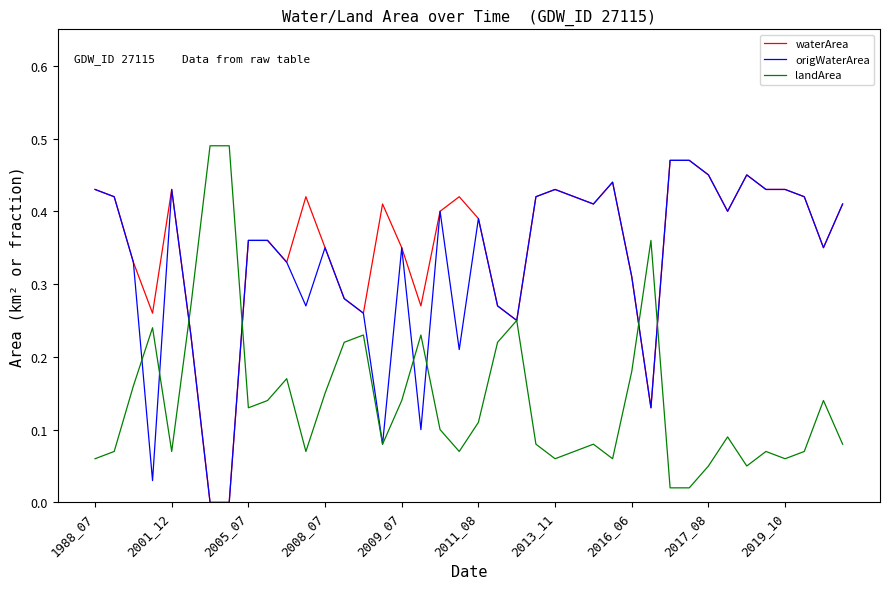

At which category is the sum across all series the highest?

30